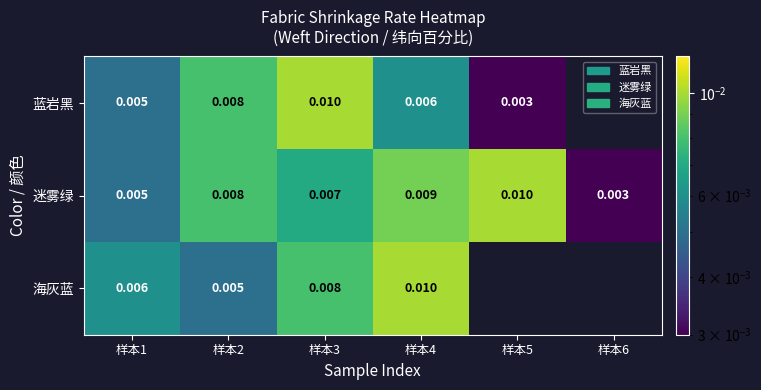

Rank the series at 样本4 from highest to lowest value.

海灰蓝, 迷雾绿, 蓝岩黑